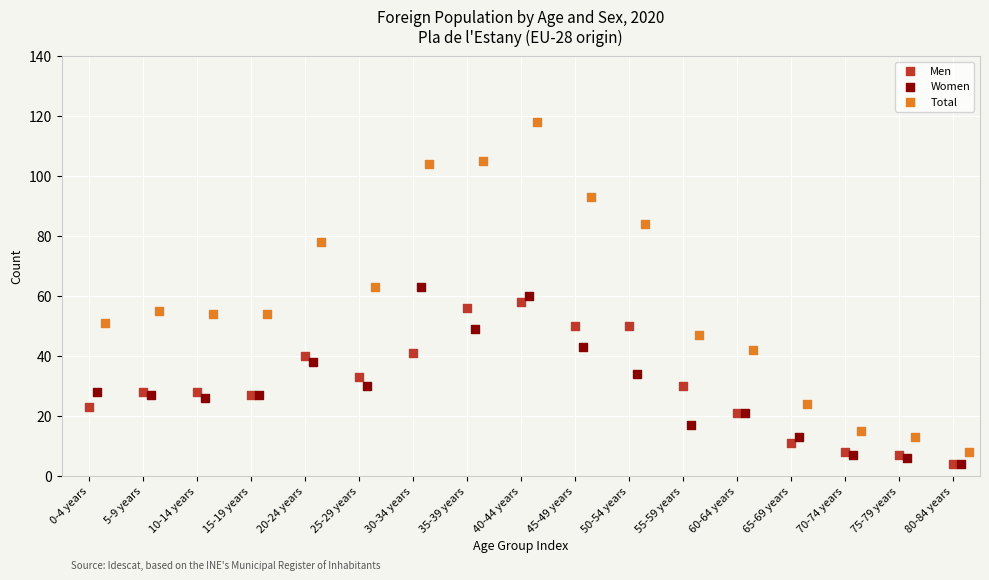

Which series contains the highest Y value?

Total